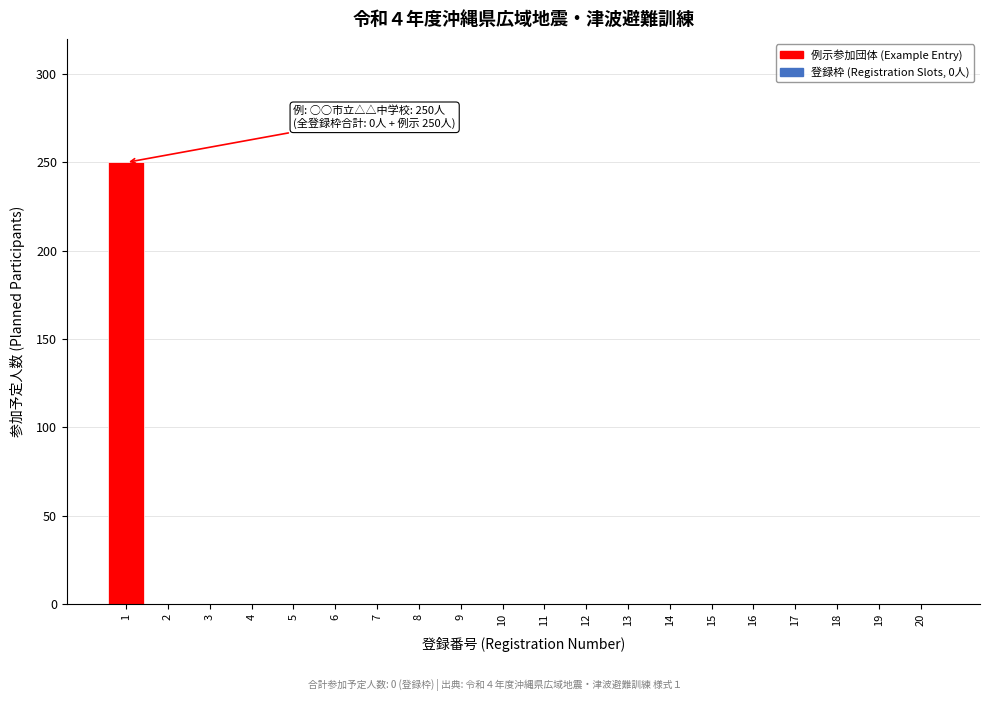

Reading left to right, what are all the values shown in this chart?

1=250	2=0	3=0	4=0	5=0	6=0	7=0	8=0	9=0	10=0	11=0	12=0	13=0	14=0	15=0	16=0	17=0	18=0	19=0	20=0